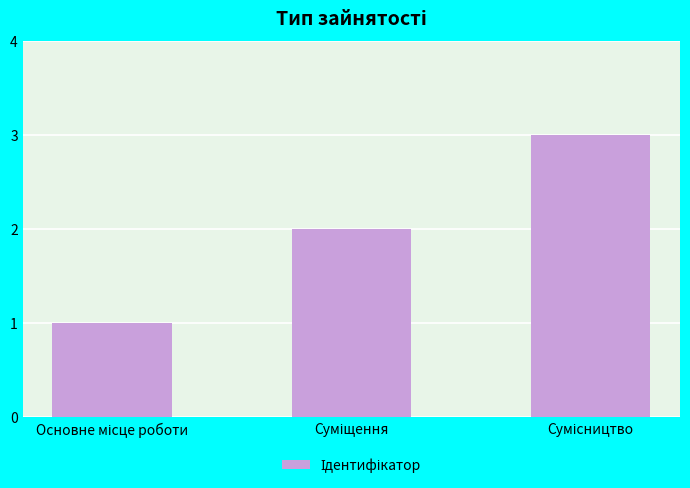

What is the sum of all values?

6